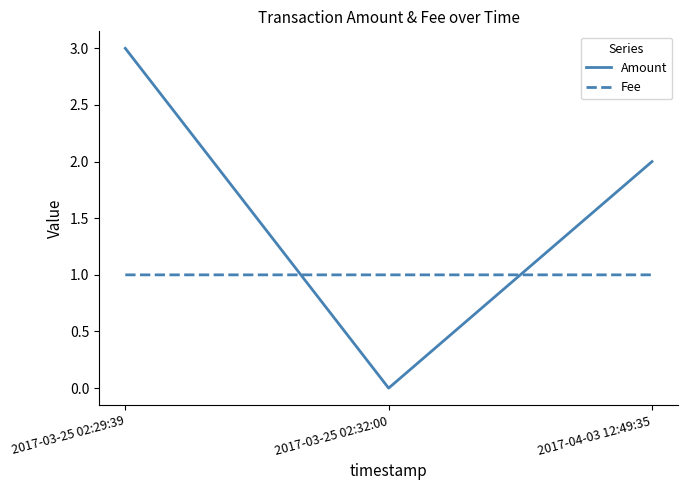

What is the sum of all Fee values?

3.0